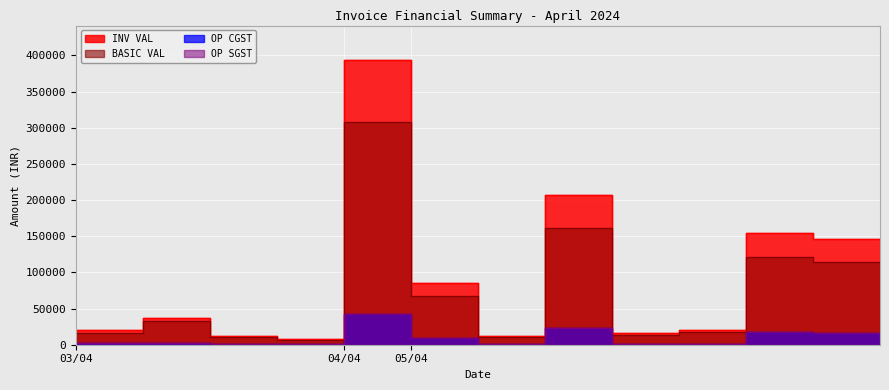

Is this an area chart (filled region under the line)?

No